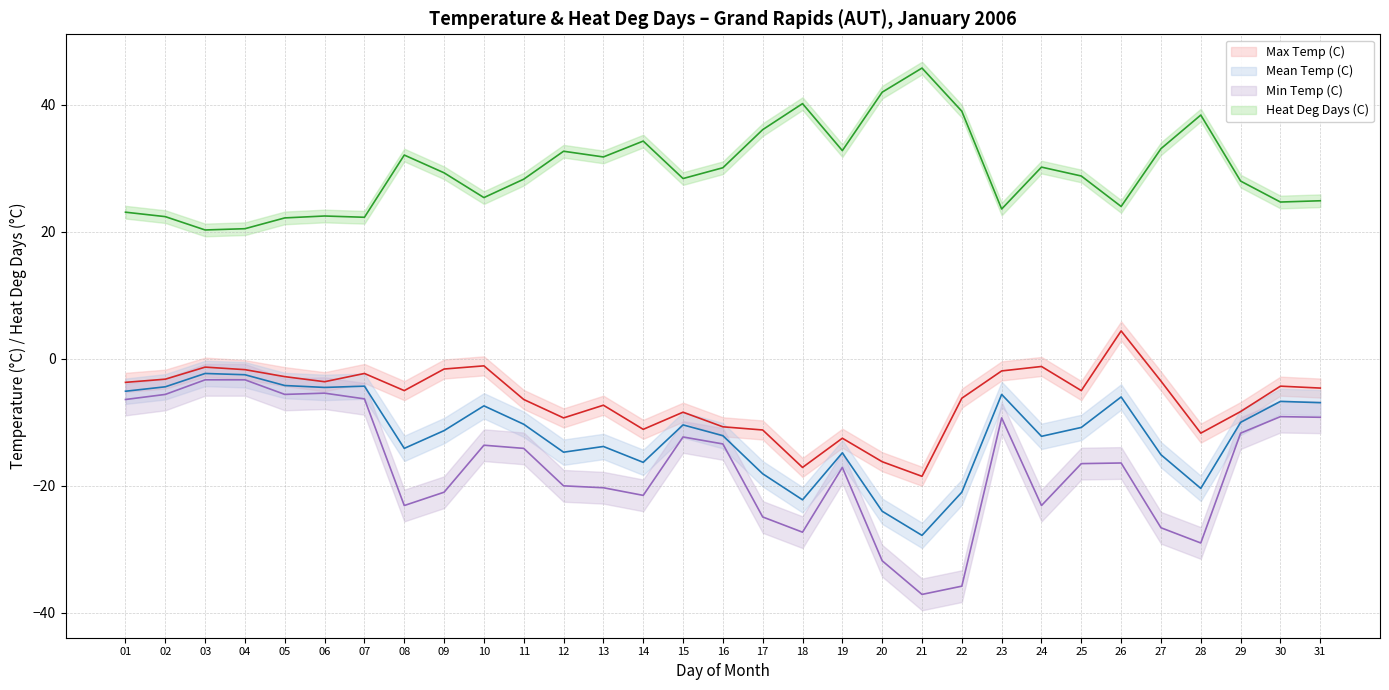

What is the difference between the Heat Deg Days (C) values at 20 and 28?

3.6